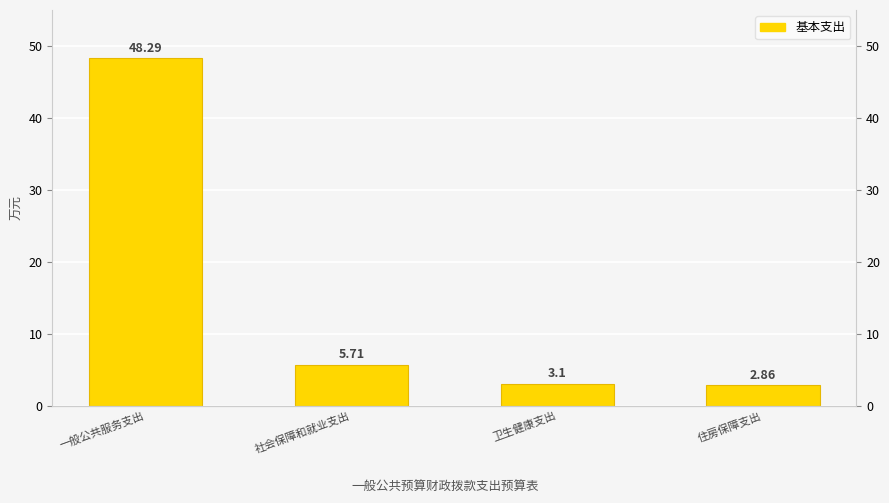

How many bars are there in total?

4